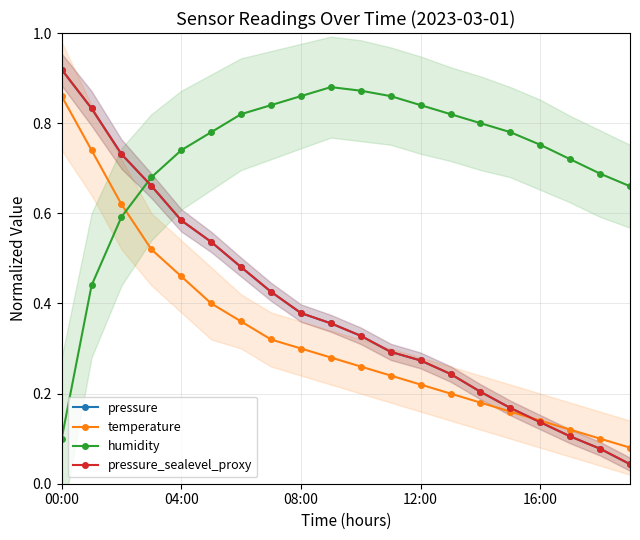

After their last crossing, which series has the higher values: pressure_sealevel_proxy or temperature?

temperature